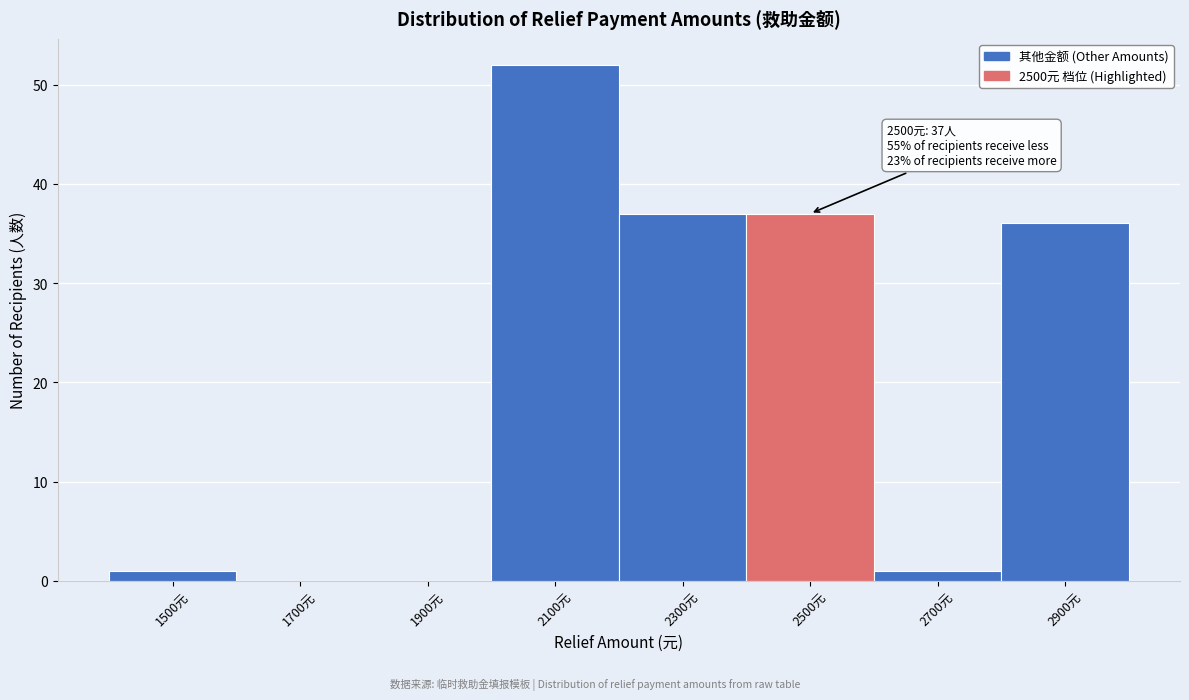

Over which range of the x-axis is the bar tallest?

2000 to 2200